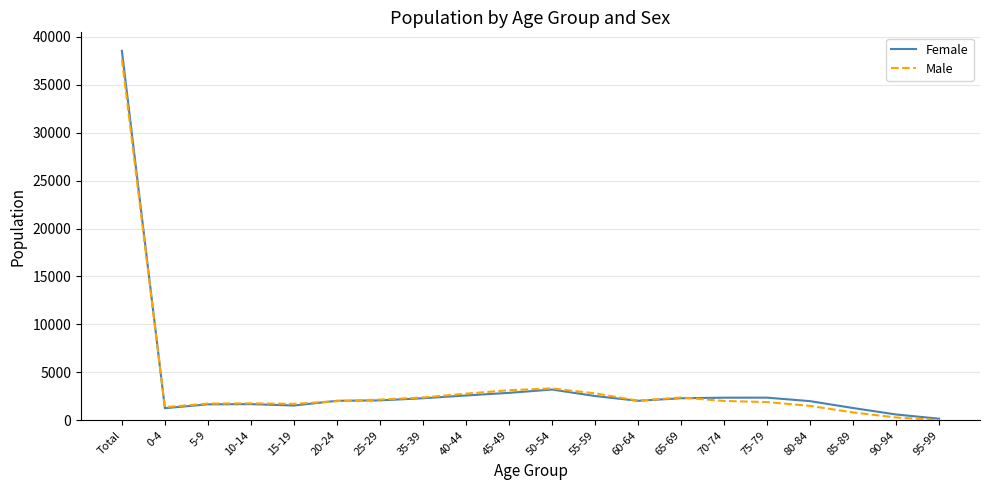

True or false: Male has more than 0 points higher than both neighbors.

True